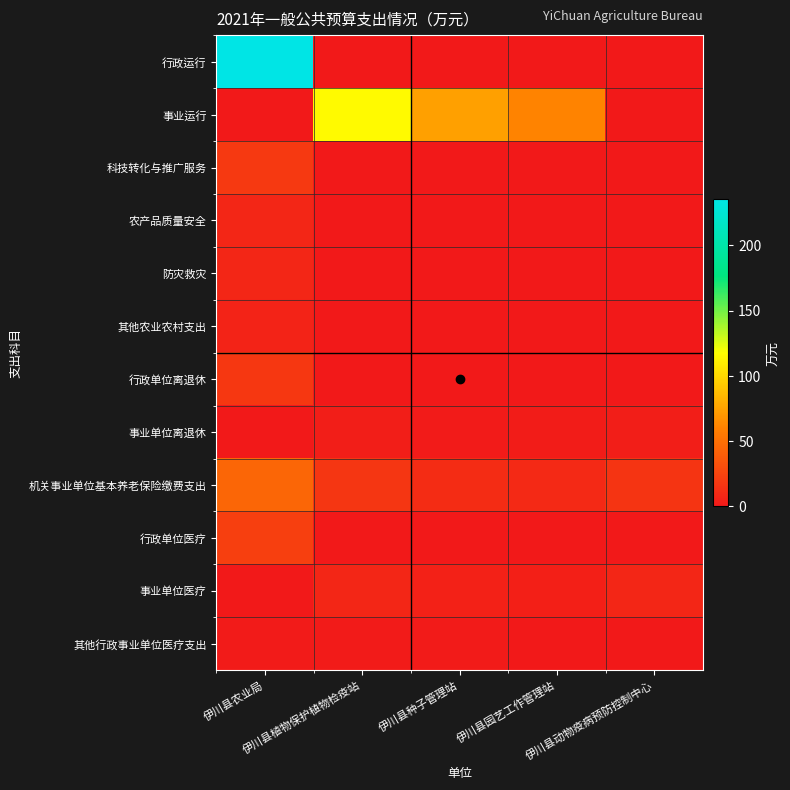

Between 伊川县动物疫病预防控制中心 and 伊川县农业局, which is larger?

伊川县农业局